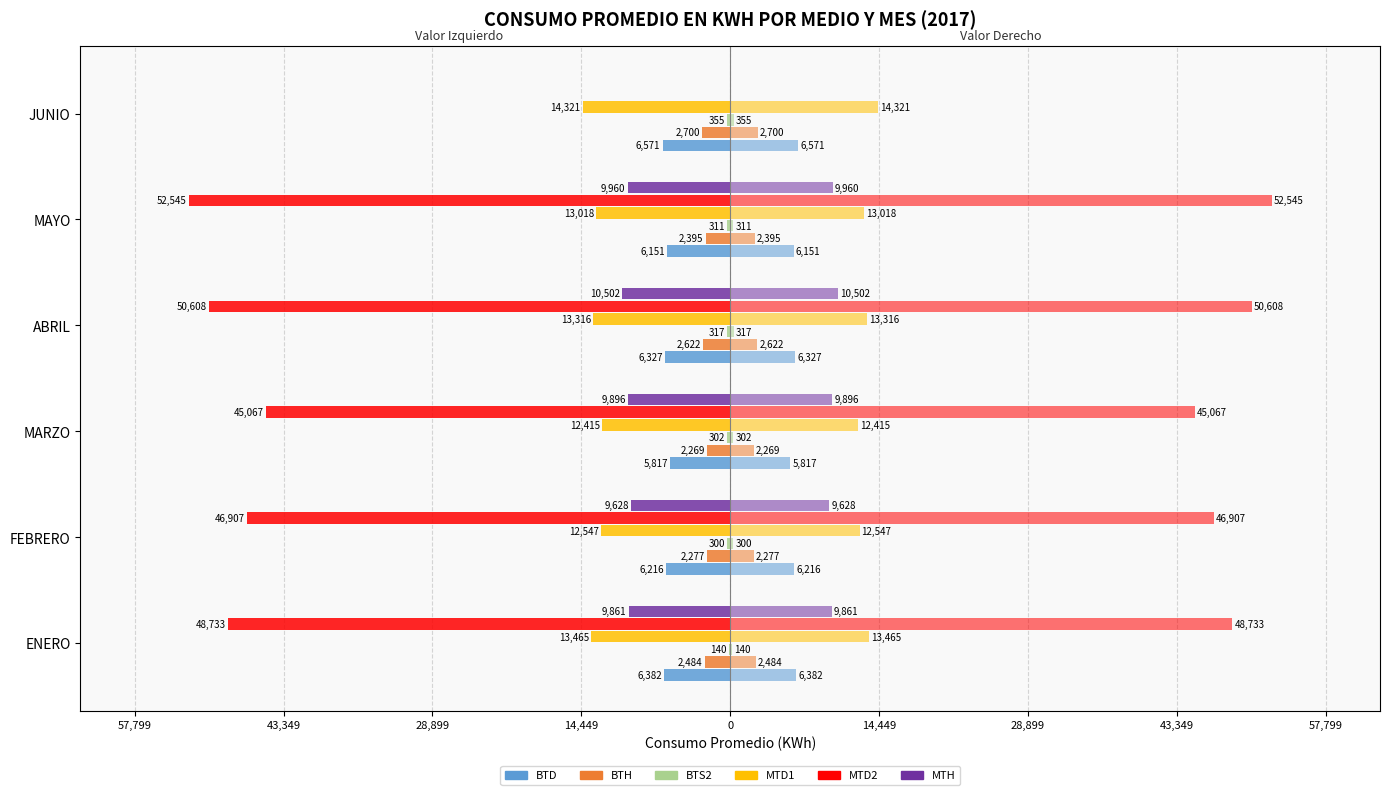

Which has a higher value, ENERO or JUNIO?

ENERO